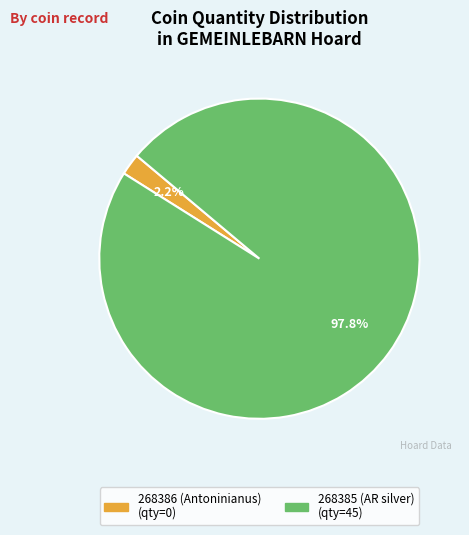

What percentage is the 268385 (AR silver) slice, to the nearest percent?

98%